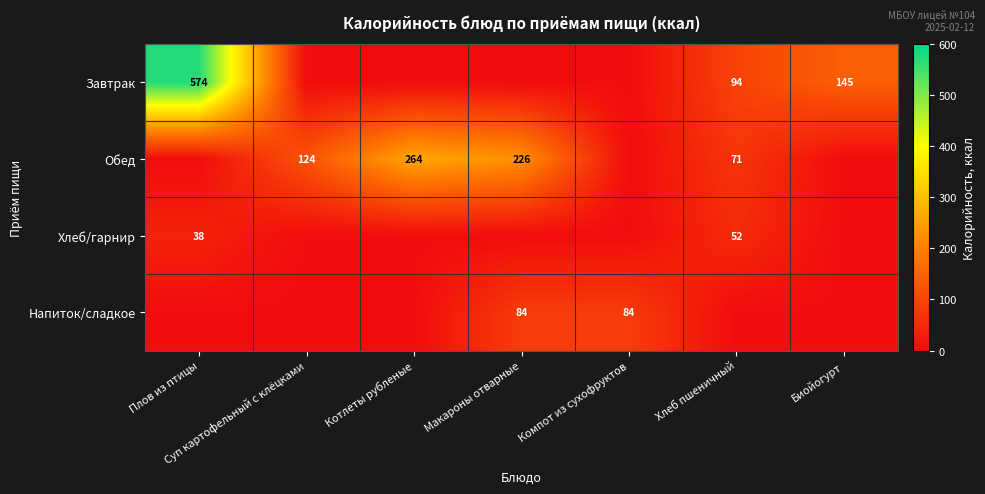

True or false: Хлеб/гарнир has a value of 52 at Хлеб пшеничный.

True